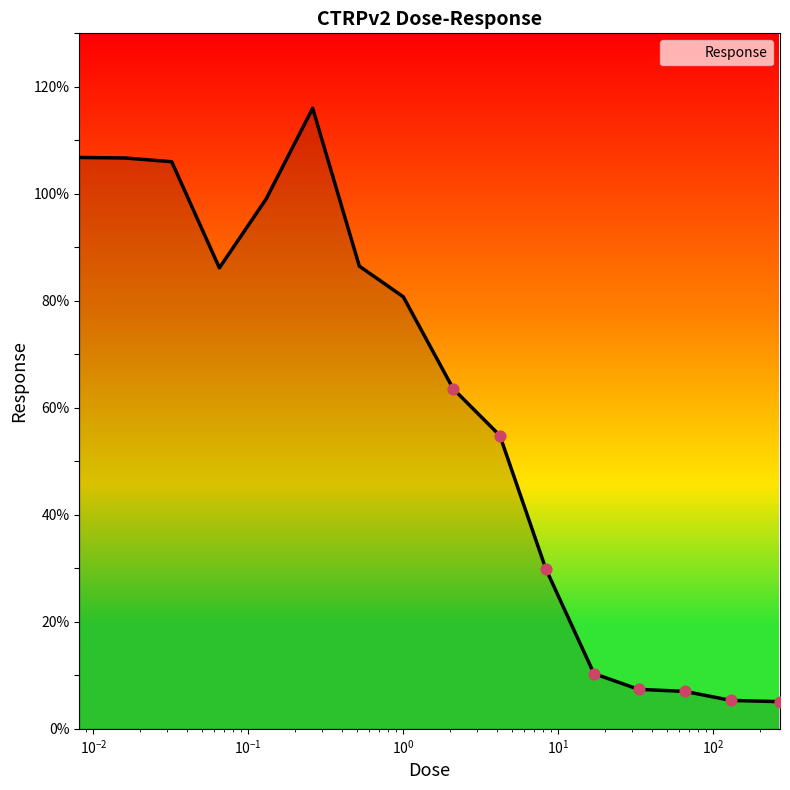

What is the smallest value displayed?

5.1